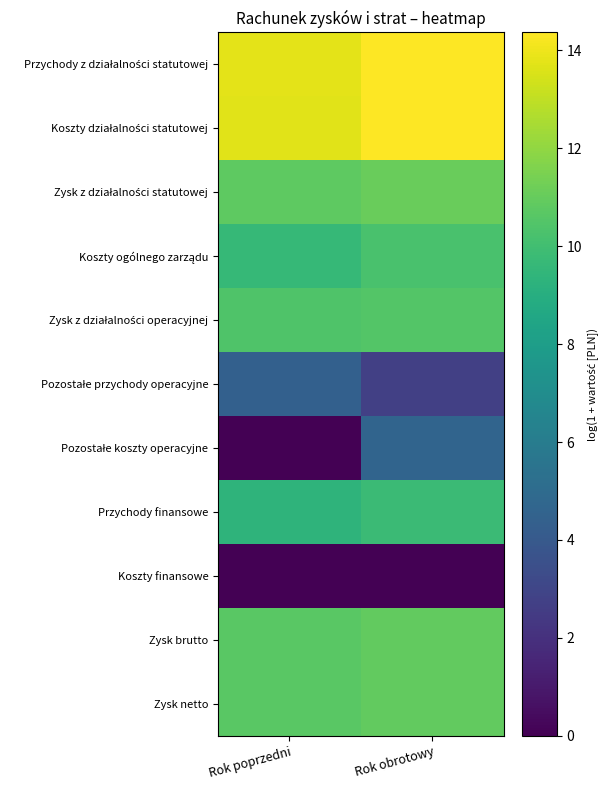

What is the total value across all series at Rok obrotowy?

99.5